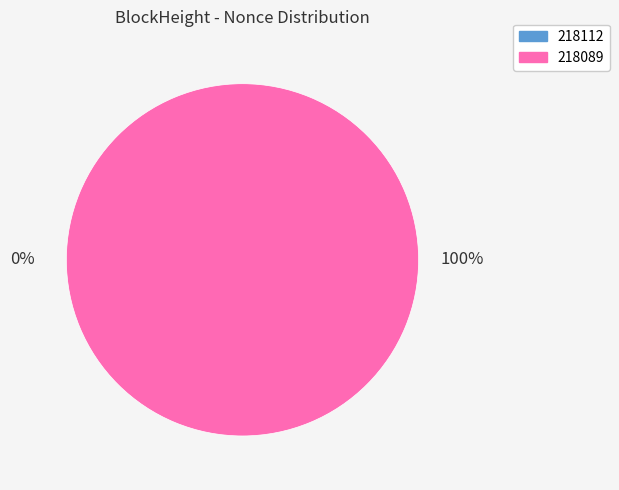

How many segments does this pie chart have?

2